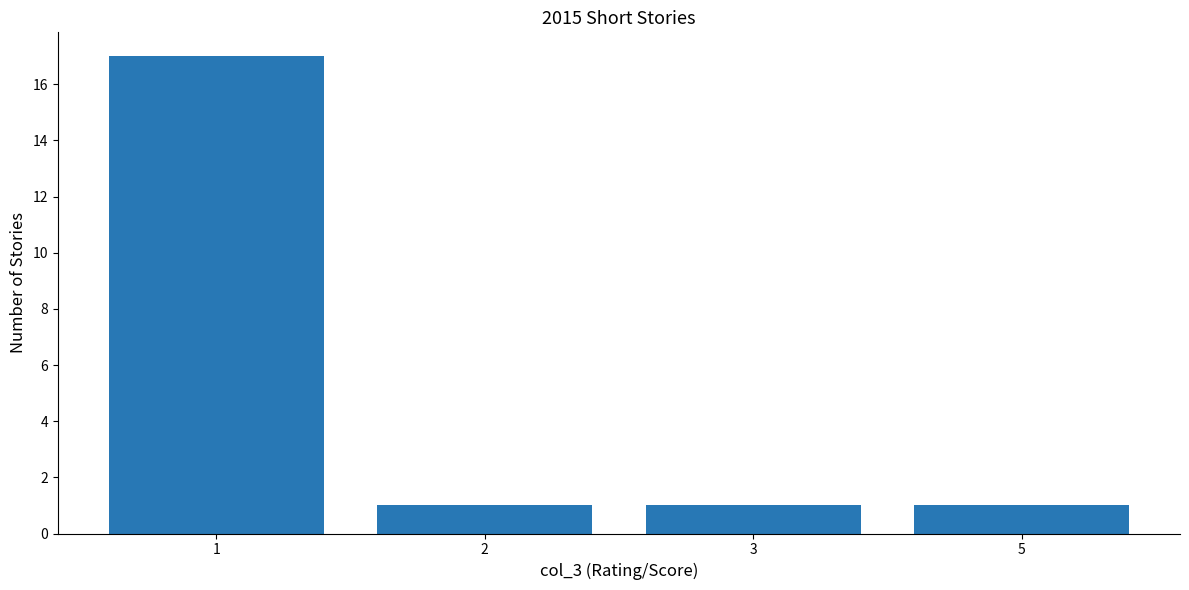

What is the sum of all values?

20